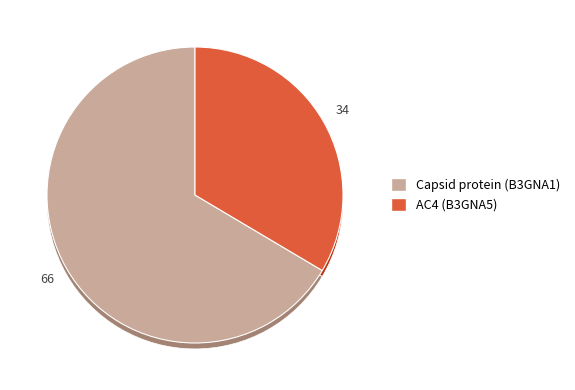

Does tr|B3GNA1|B3GNA1_9GEMI Capsid protein represent more than half of the total?

Yes